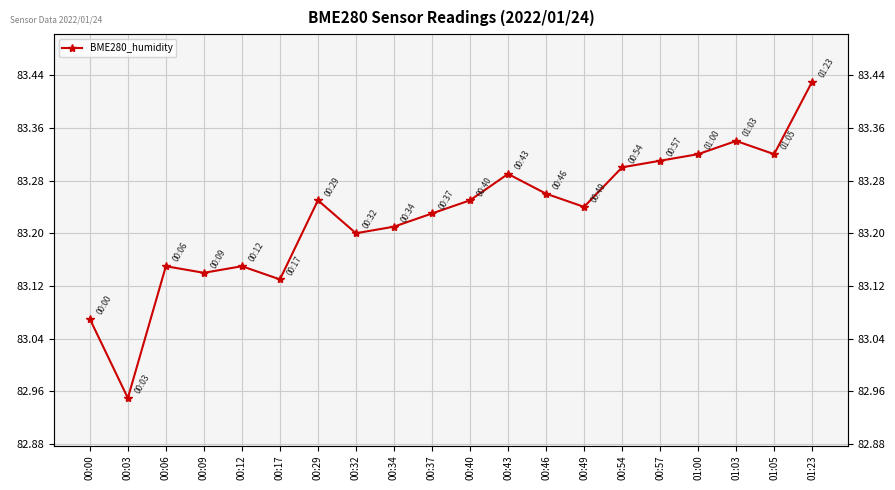

At which category does the data reach its first local valley?

00:03